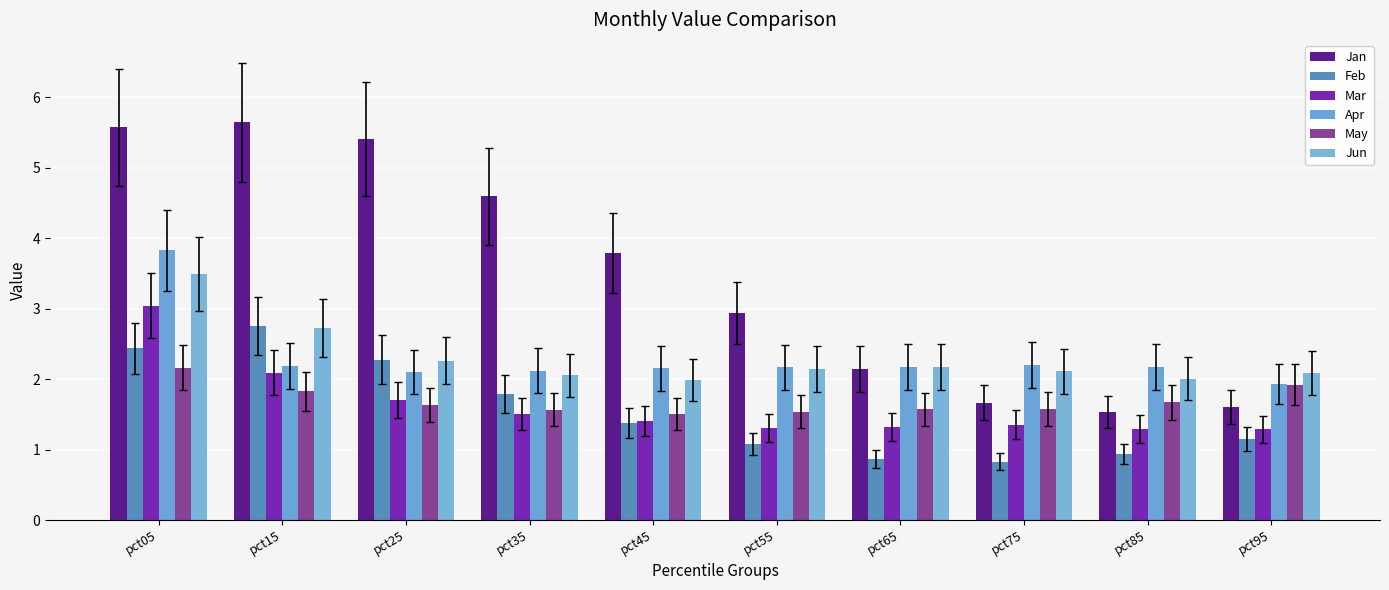

How many bars are there in total?

60